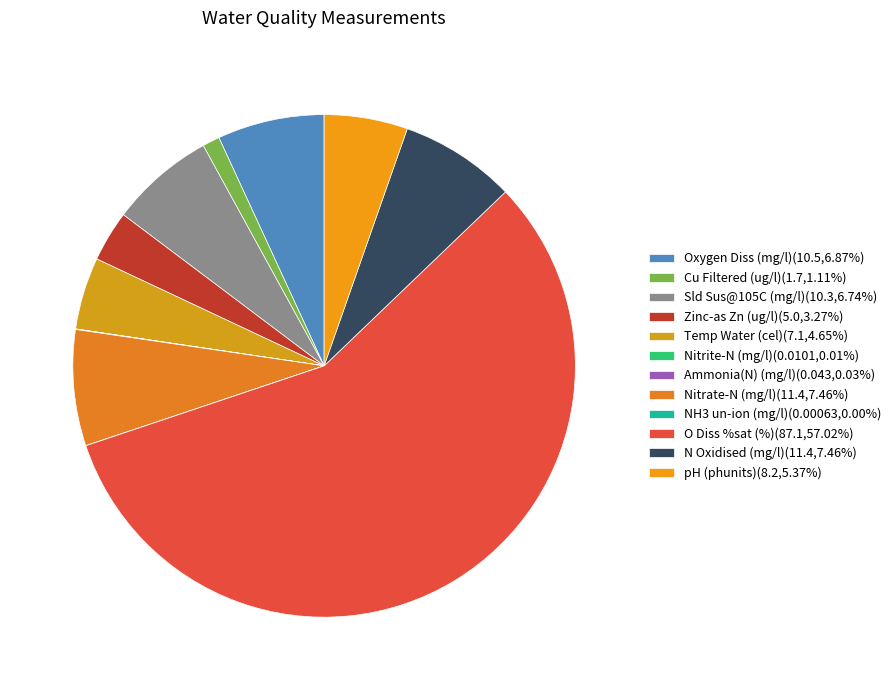

Rank the categories by value from highest to lowest.

O Diss %sat (%), Nitrate-N (mg/l), N Oxidised (mg/l), Oxygen Diss (mg/l), Sld Sus@105C (mg/l), pH (phunits), Temp Water (cel), Zinc-as Zn (ug/l), Cu Filtered (ug/l), Ammonia(N) (mg/l), Nitrite-N (mg/l), NH3 un-ion (mg/l)